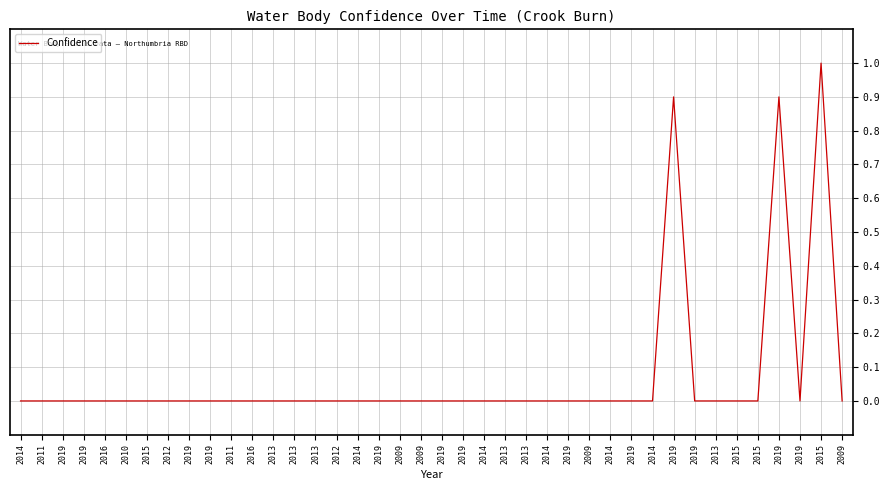

Is this an area chart (filled region under the line)?

No